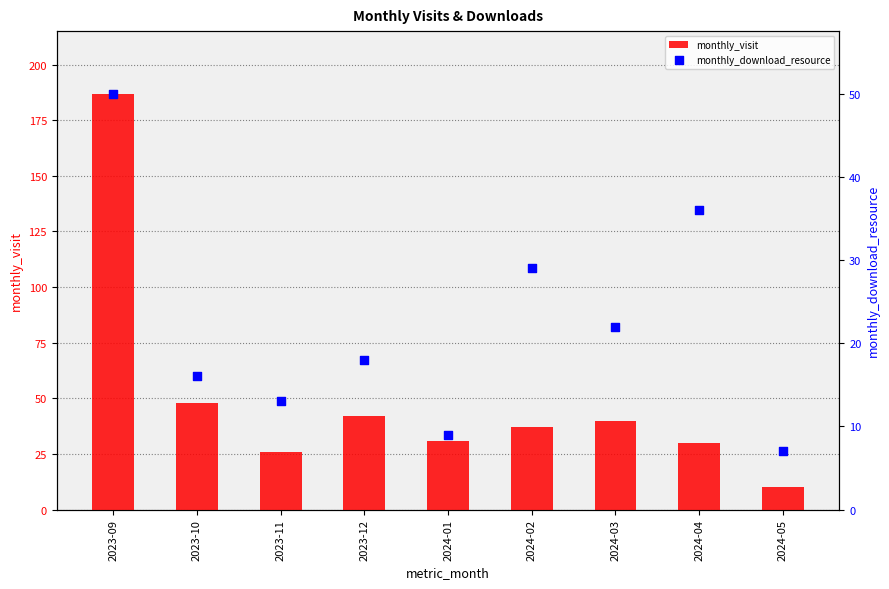

What are all the series names shown in the legend?

monthly_visit, monthly_download_resource